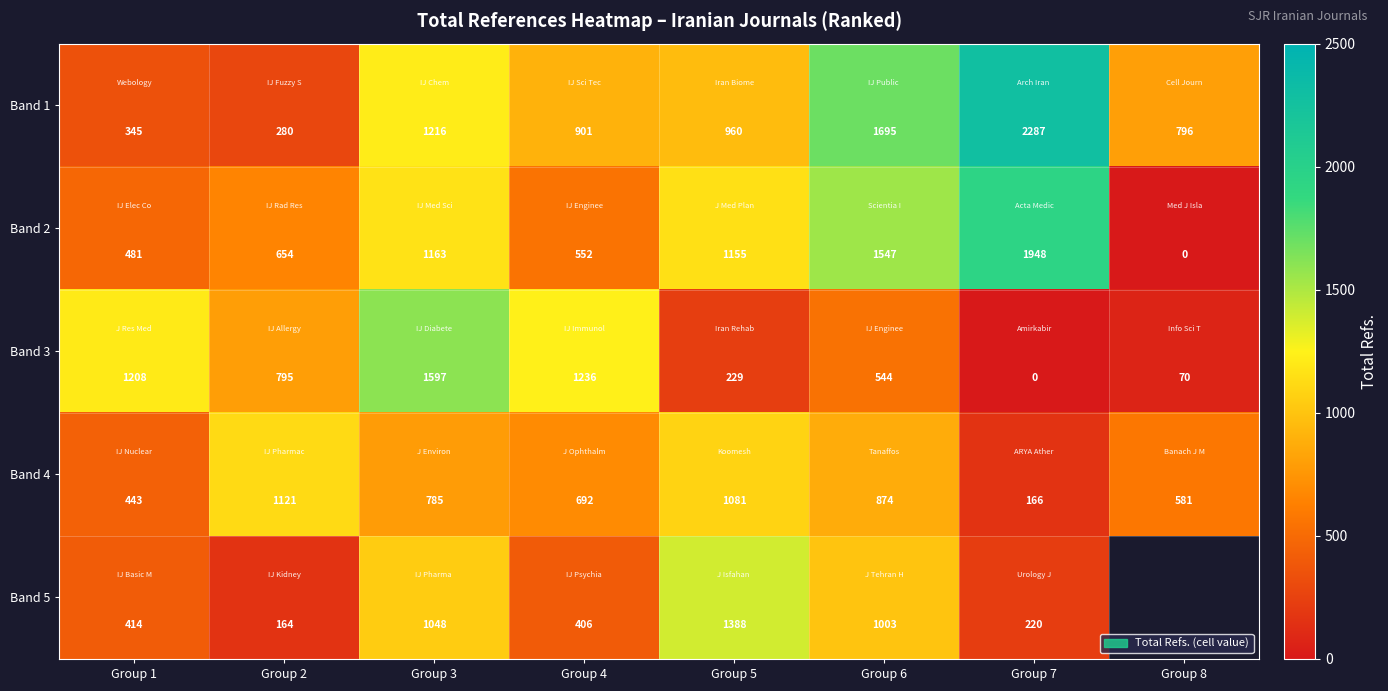

At which label does Band 4 reach its minimum?

Group 7